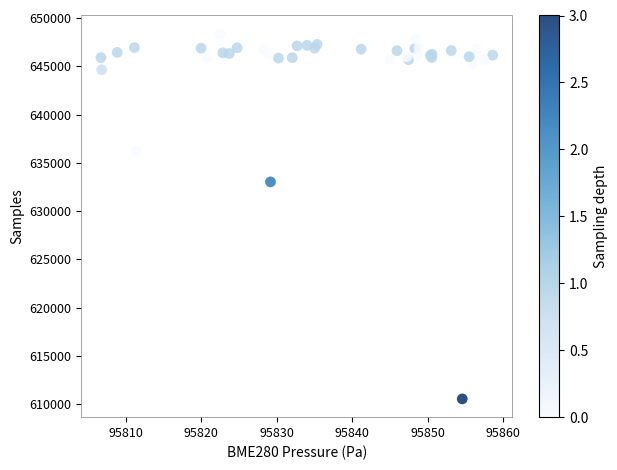

What Y value in the scatter plot is closest to 629451?

633019